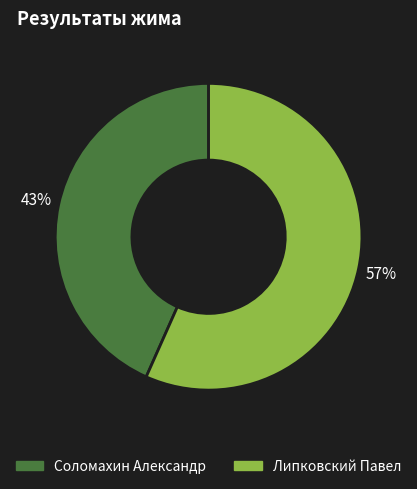

Rank the categories by value from highest to lowest.

Липковский Павел, Соломахин Александр